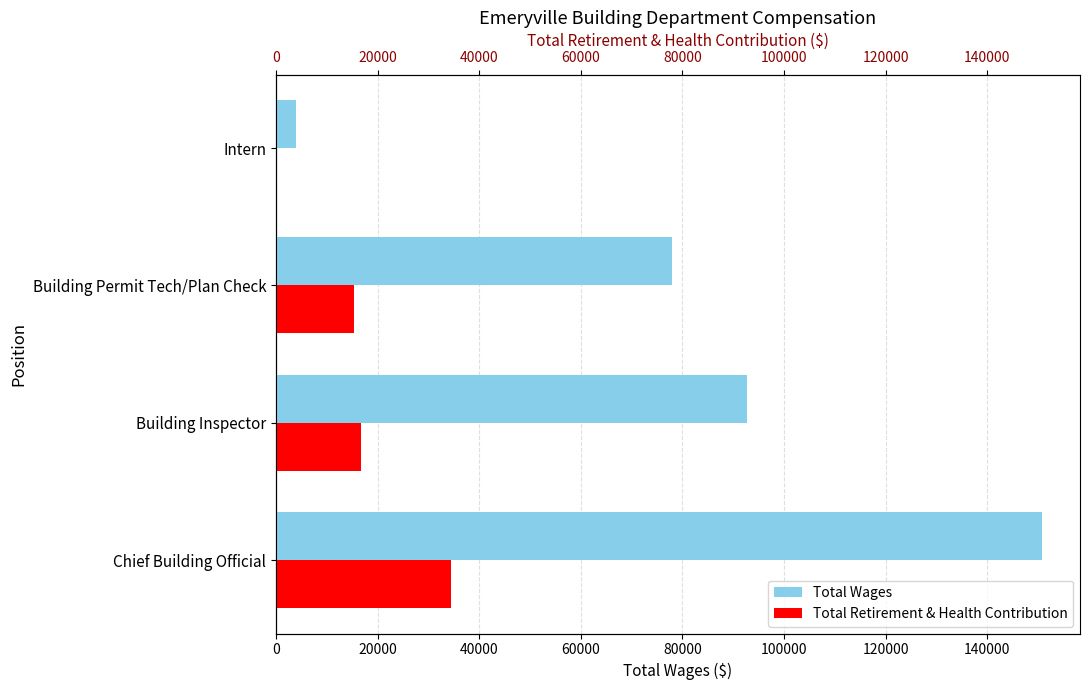

What is the spread (max minus min) of values at 40000?

62650